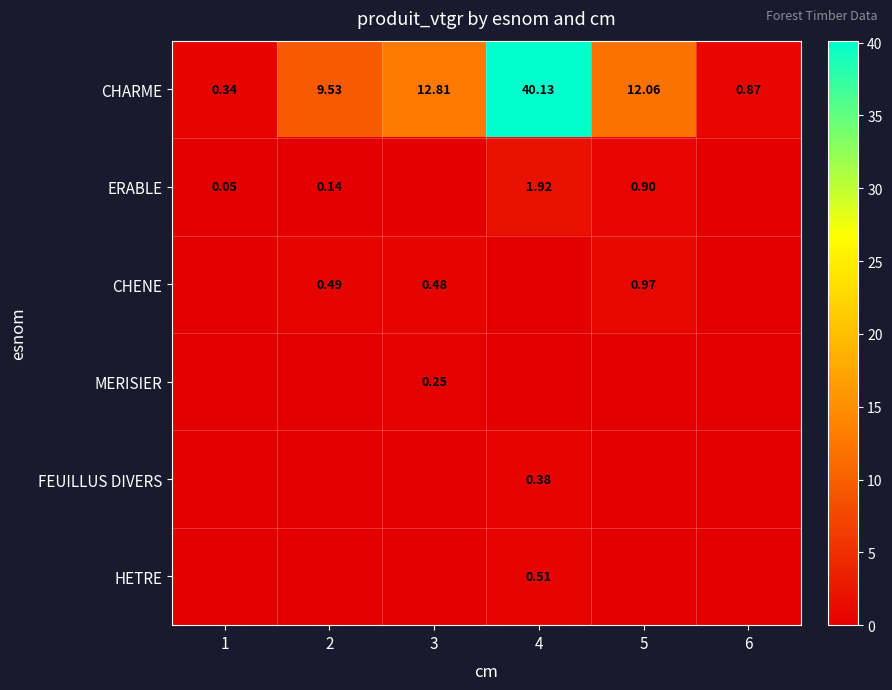

Is the value of MERISIER at 3 greater than the value of CHARME at 2?

No